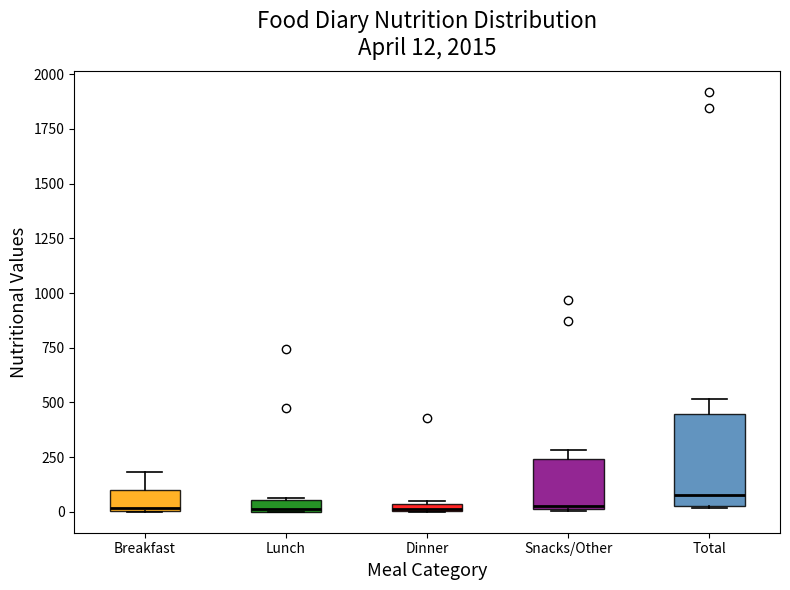

Comparing the boxes themselves (not the whiskers), which one is the tallest?

Total